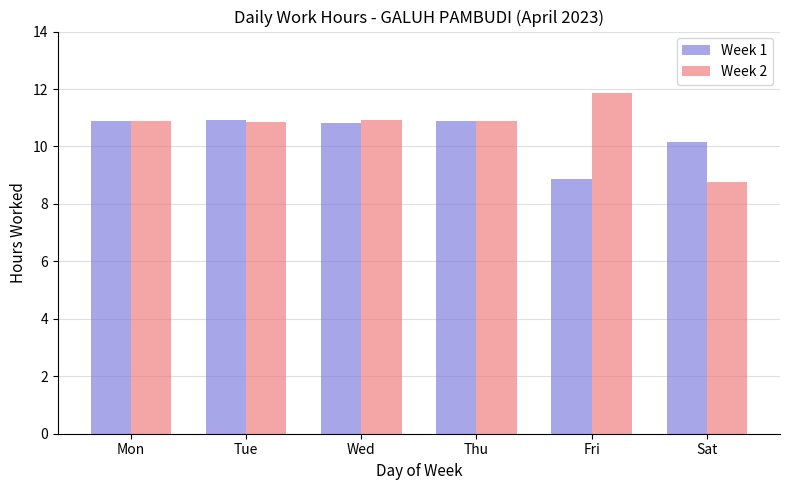

Rank the series by their average value, from lowest to highest.

Week 1, Week 2